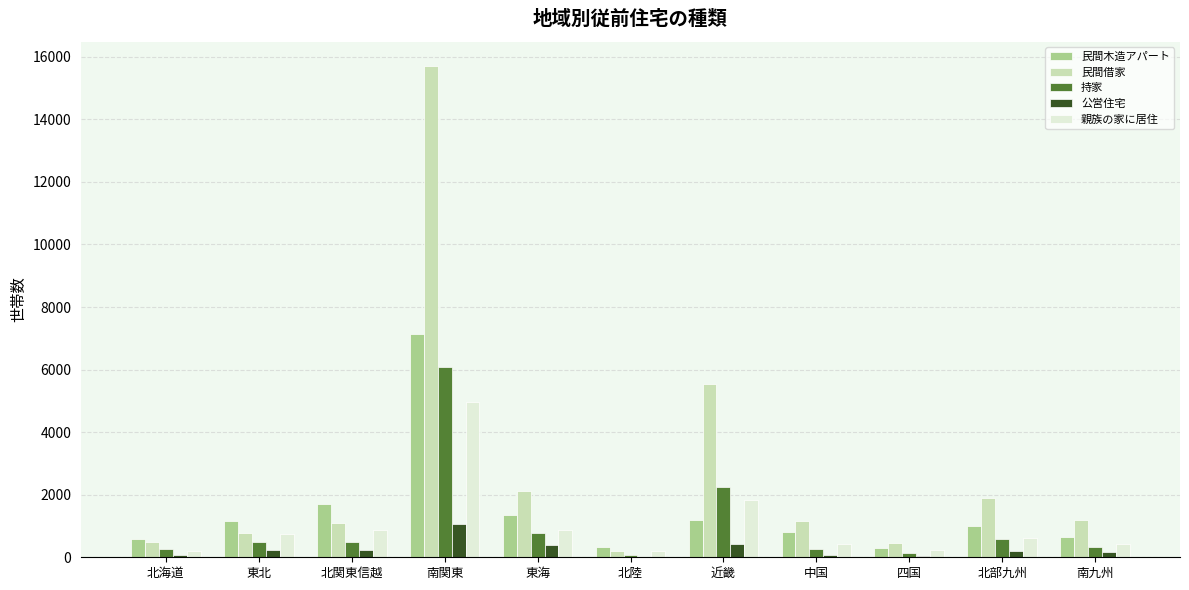

Where is 親族の家に居住 nearest to the value 2568?

近畿